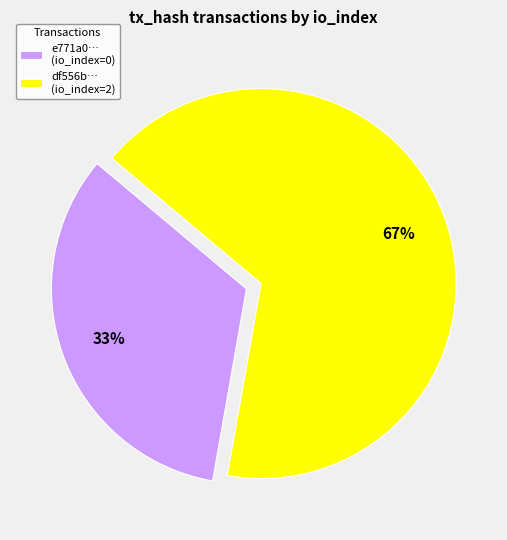

To the nearest percent, what percentage of the pie is e771a0… (io_index=0)?

33%